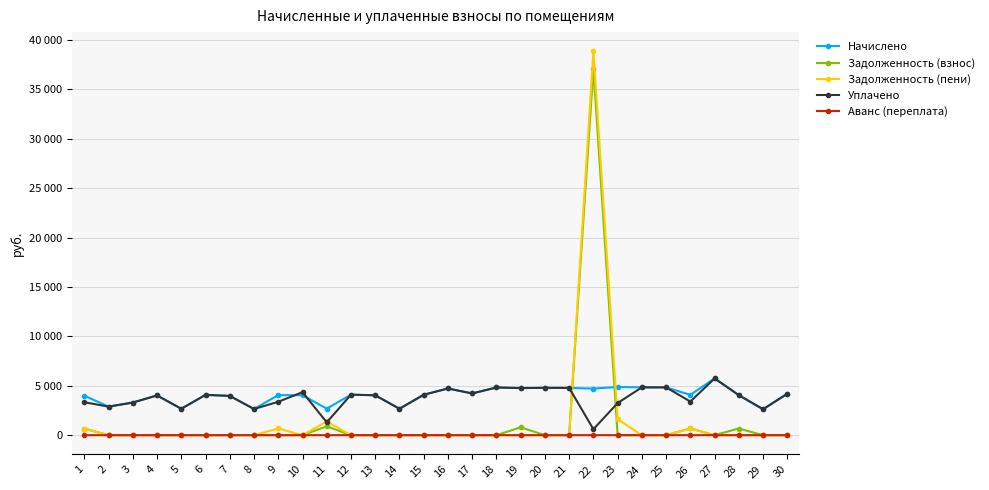

What are all the series names shown in the legend?

Начислено, Задолженность (взнос), Задолженность (пени), Уплачено, Аванс (переплата)